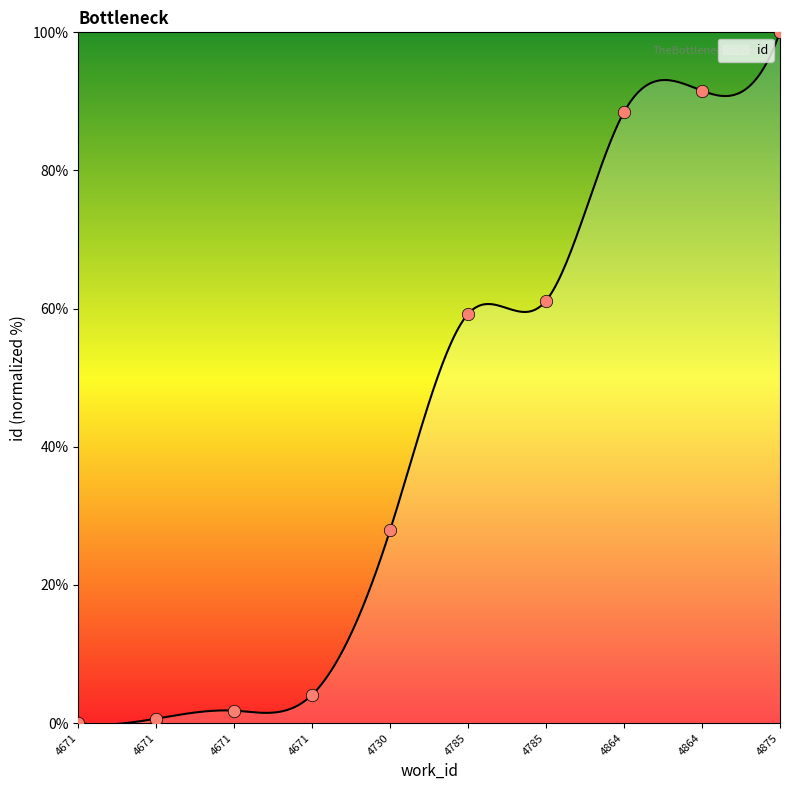

Between 4864 and 4671, which is larger?

4864